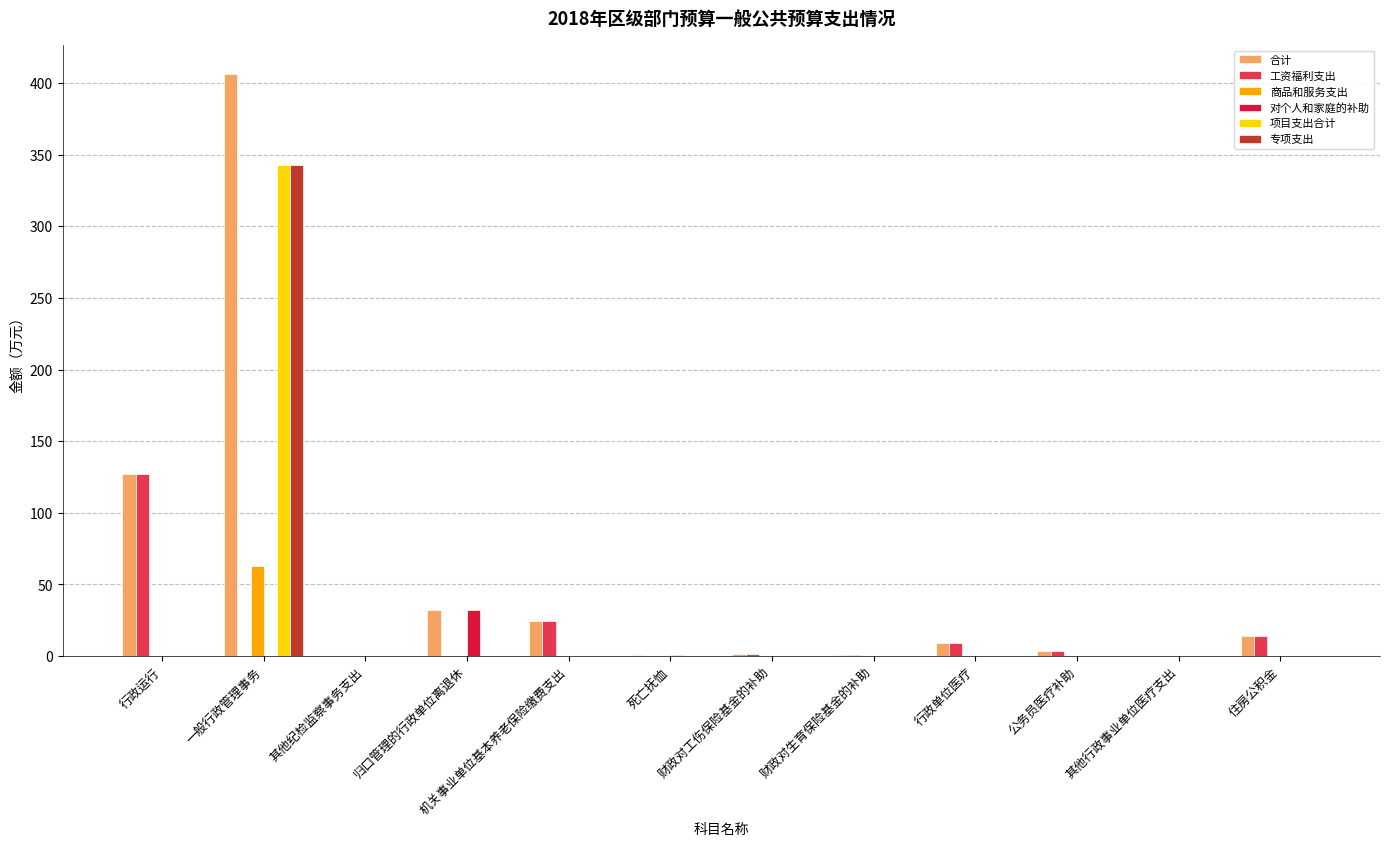

Which series has the largest total across all categories?

合计